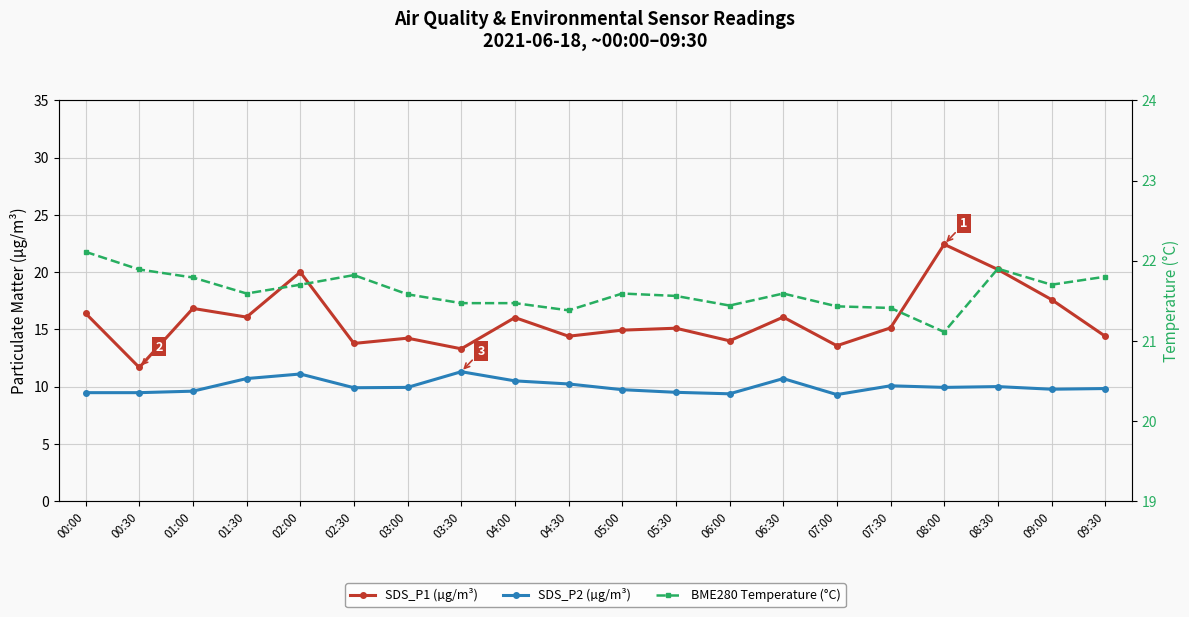

Which series has the largest range (max minus min)?

SDS_P1 (µg/m³)